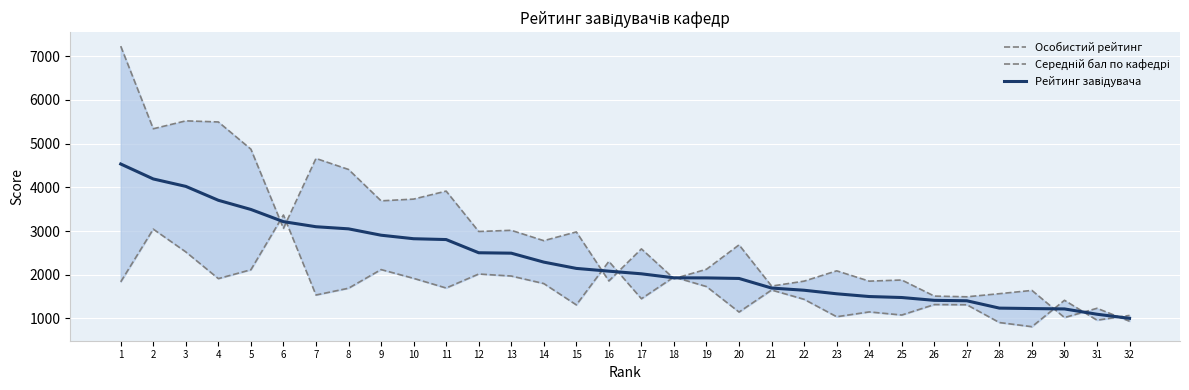

True or false: Середній бал по кафедрі has a value of 907.0 at 16.

False